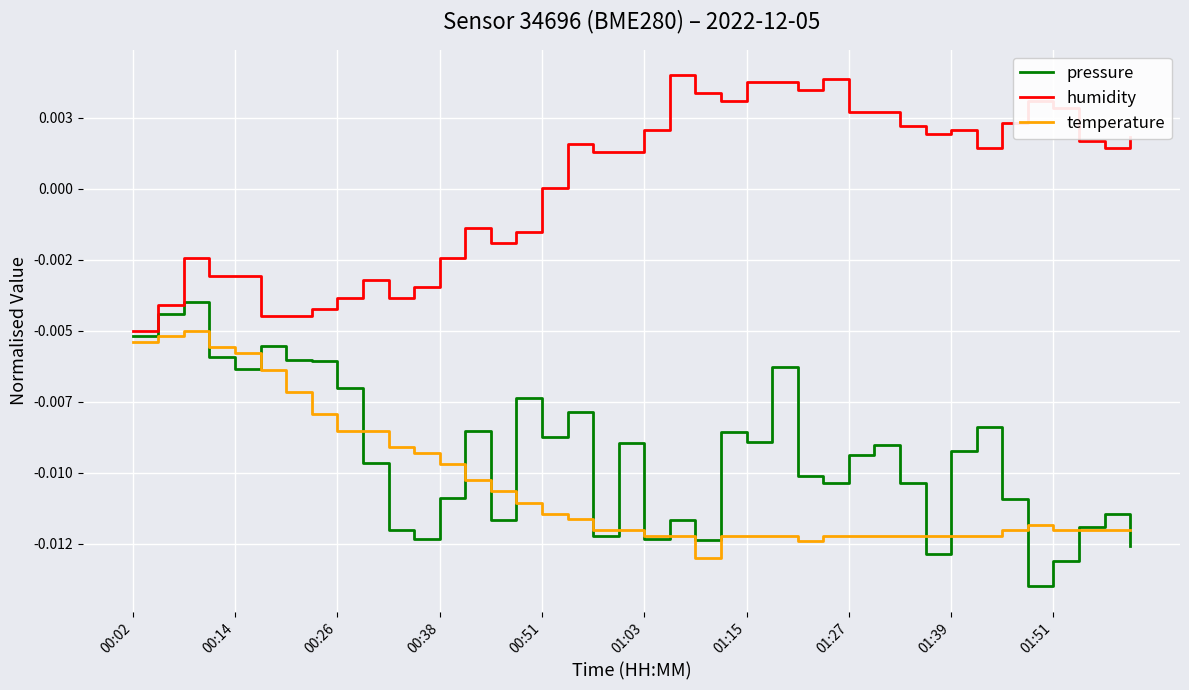

What are all the series names shown in the legend?

pressure, humidity, temperature